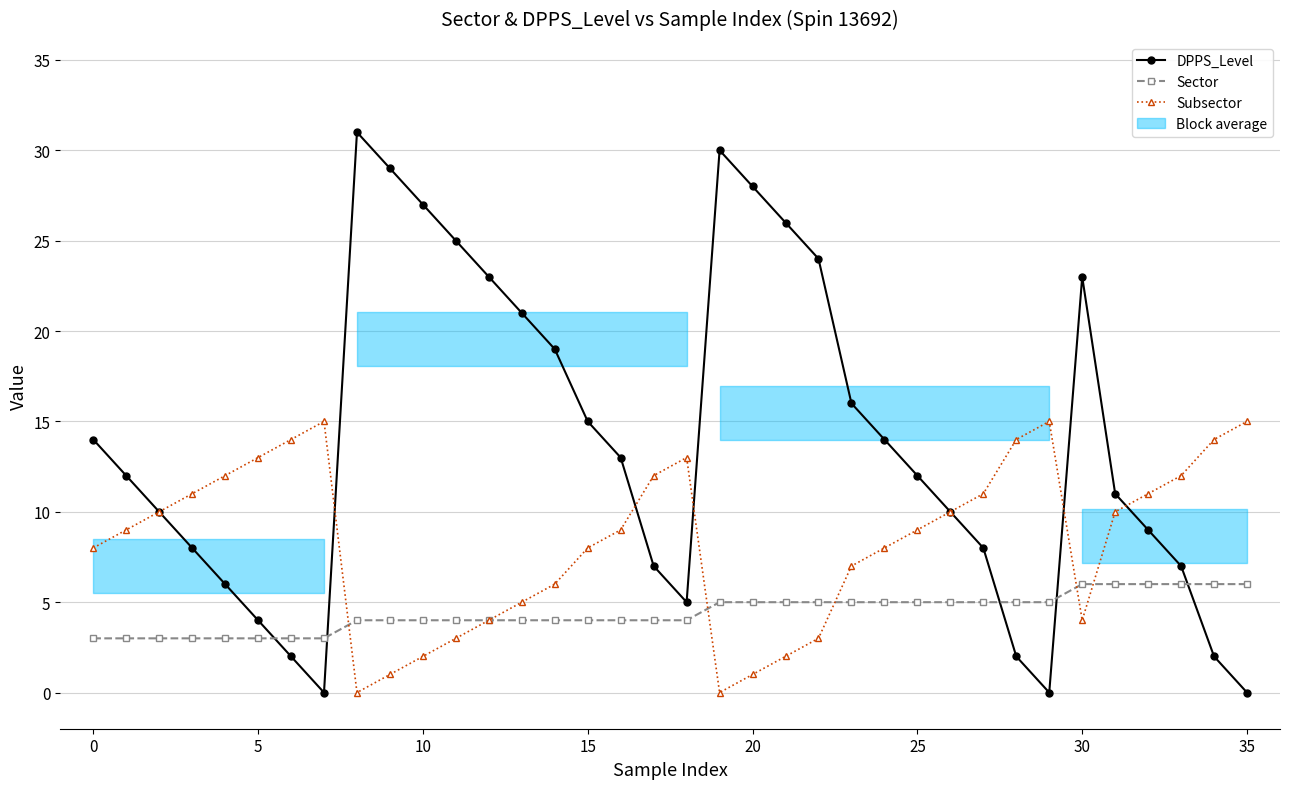

Reading left to right, what are all the values shown in this chart?

DPPS_Level: 14	12	10	8	6	4	2	0	31	29	27	25	23	21	19	15	13	7	5	30	28	26	24	16	14	12	10	8	2	0	23	11	9	7	2	0
Sector: 3	3	3	3	3	3	3	3	4	4	4	4	4	4	4	4	4	4	4	5	5	5	5	5	5	5	5	5	5	5	6	6	6	6	6	6
Subsector: 8	9	10	11	12	13	14	15	0	1	2	3	4	5	6	8	9	12	13	0	1	2	3	7	8	9	10	11	14	15	4	10	11	12	14	15